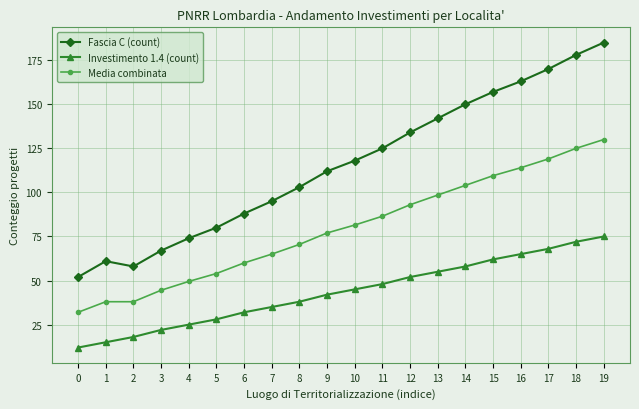

Between 4 and 7, which series saw the biggest shift?

Fascia C (count)